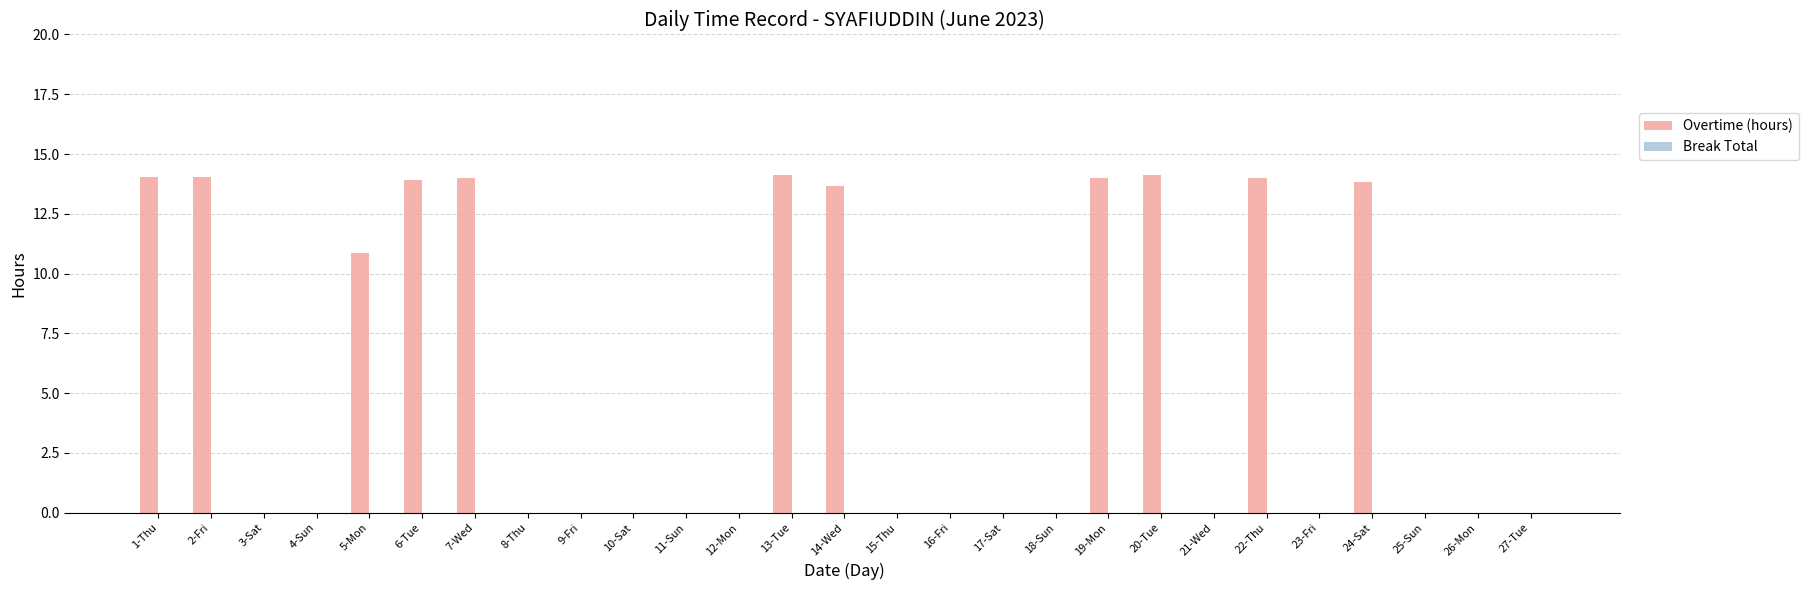

Between 23-Fri and 7-Wed, which is larger?

7-Wed